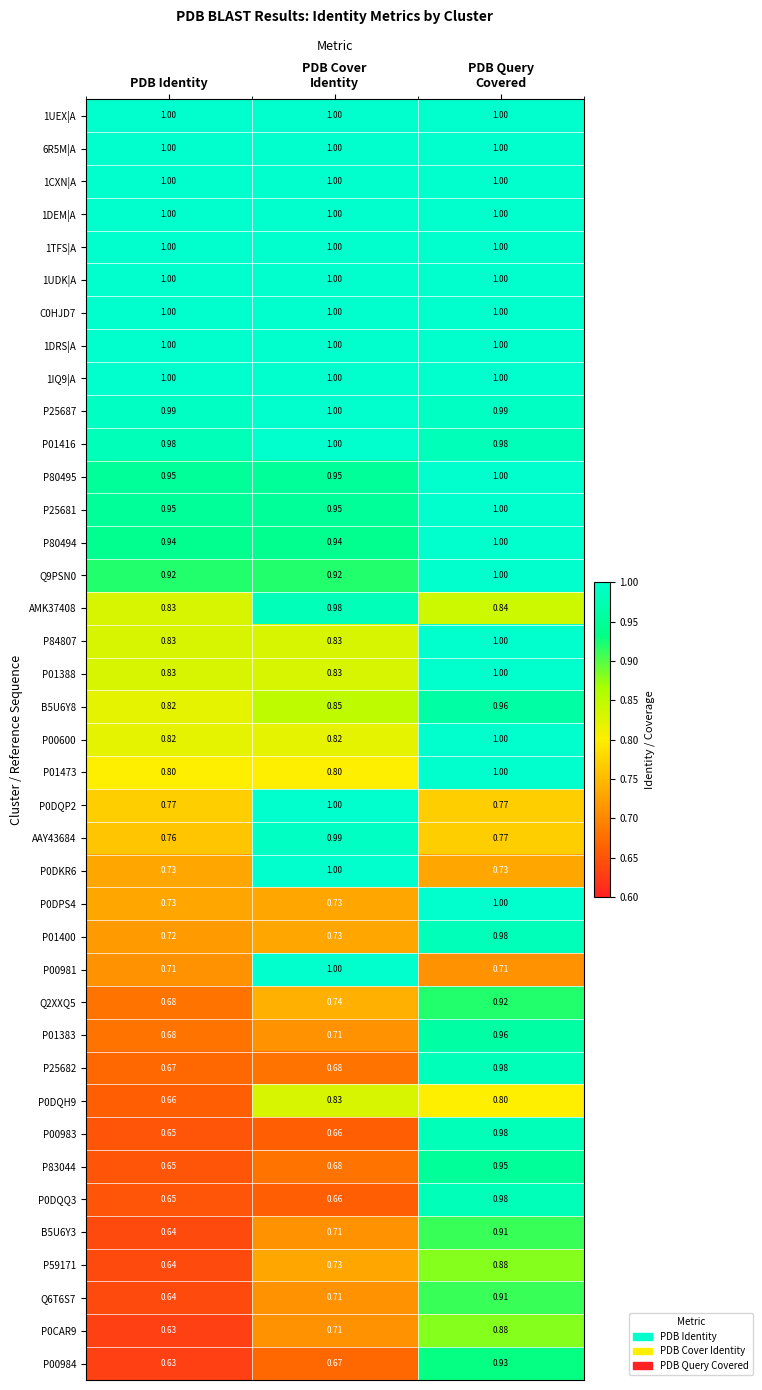

Which label corresponds to the smallest value in the chart?

PDB Identity